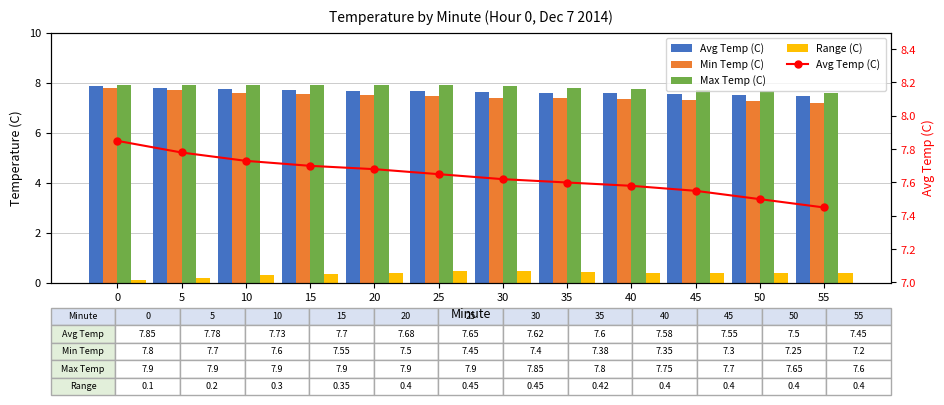

Reading left to right, transcribe all the data shown in this chart.

Avg Temp (C): 0=7.8	5=7.8	10=7.7	15=7.7	20=7.7	25=7.7	30=7.6	35=7.6	40=7.6	45=7.5	50=7.5	55=7.5
Min Temp (C): 0=7.8	5=7.7	10=7.6	15=7.5	20=7.5	25=7.5	30=7.4	35=7.4	40=7.3	45=7.3	50=7.2	55=7.2
Max Temp (C): 0=7.9	5=7.9	10=7.9	15=7.9	20=7.9	25=7.9	30=7.8	35=7.8	40=7.8	45=7.7	50=7.7	55=7.6
Range (C): 0=0.1	5=0.2	10=0.3	15=0.3	20=0.4	25=0.5	30=0.5	35=0.4	40=0.4	45=0.4	50=0.4	55=0.4